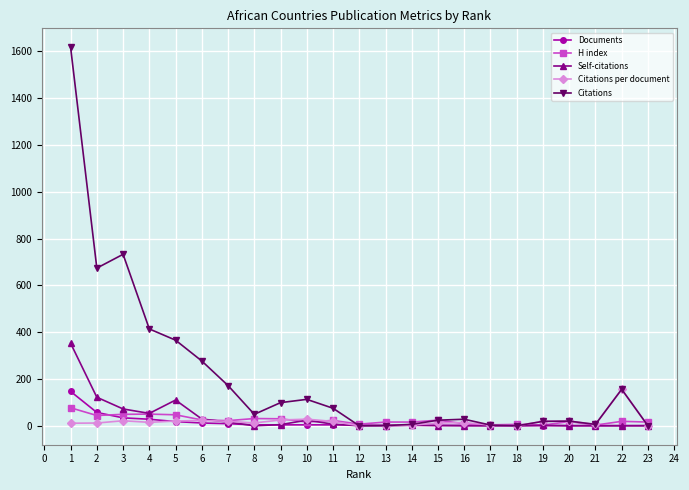

What is the average value of the Documents series?

14.7